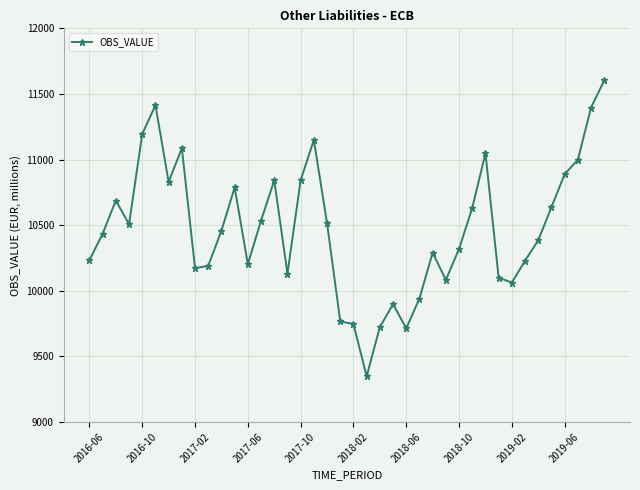

What is the average value?

10475.5